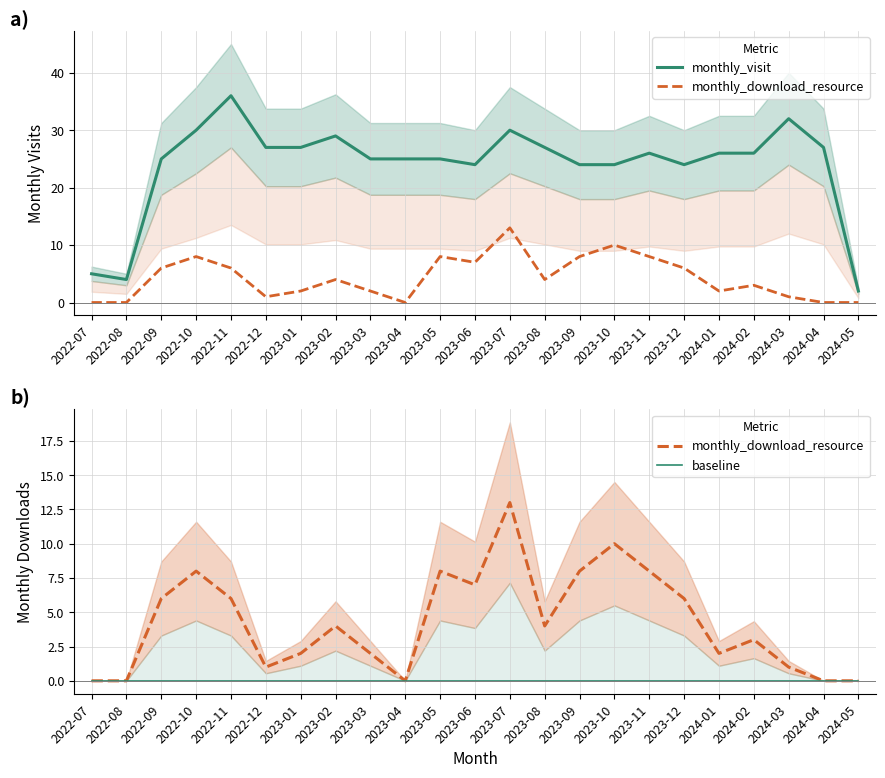

What is the value of the monthly_download_resource point at the 18th from the left?

6